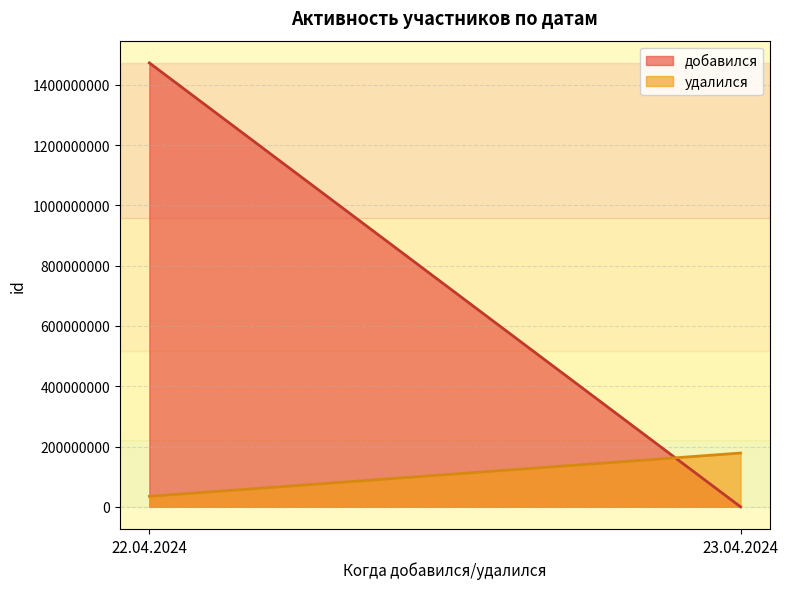

What is the minimum value for удалился?

34799649